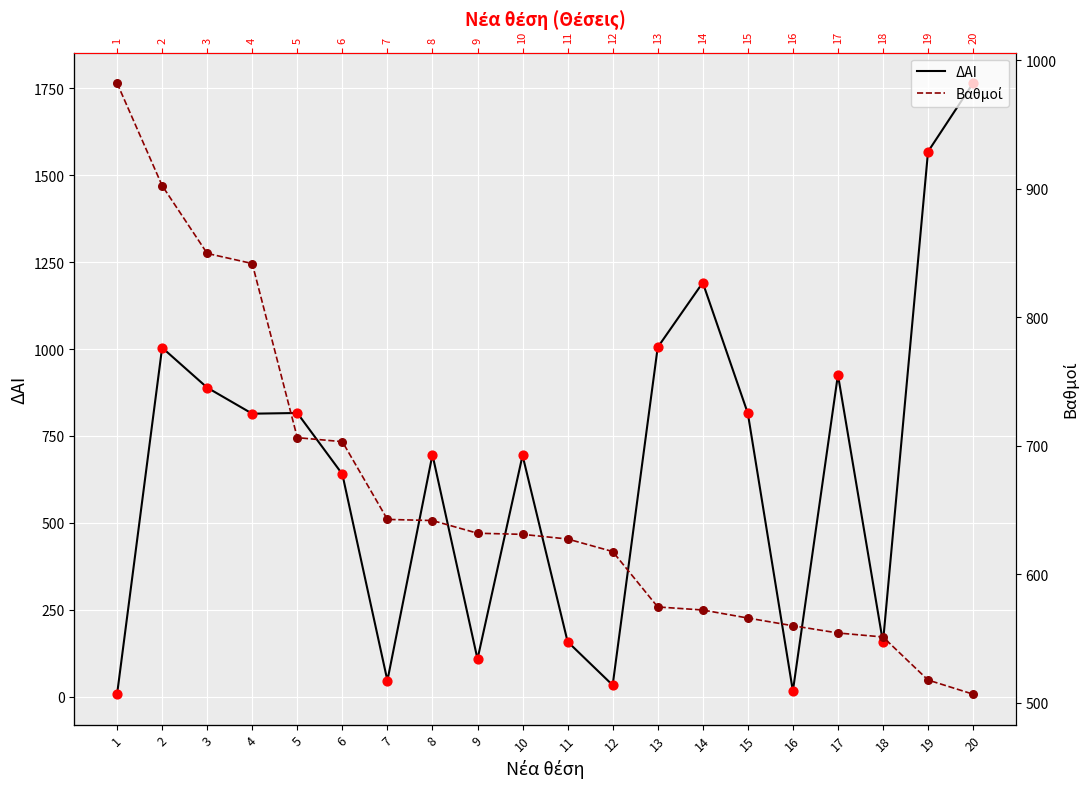

Which series contains the lowest Y value?

ΔΑΙ